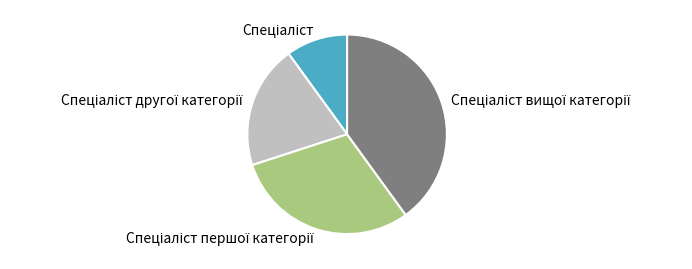

Does any single category account for the majority?

No